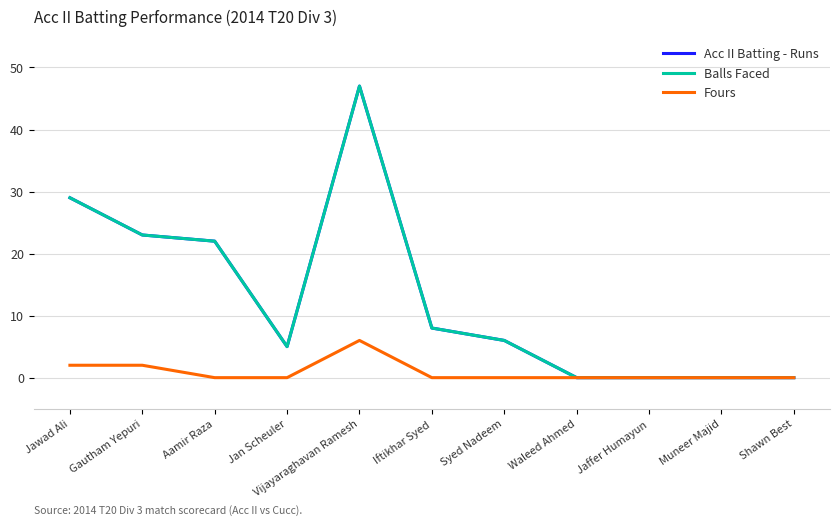

Does the chart display data point markers on the line(s)?

No